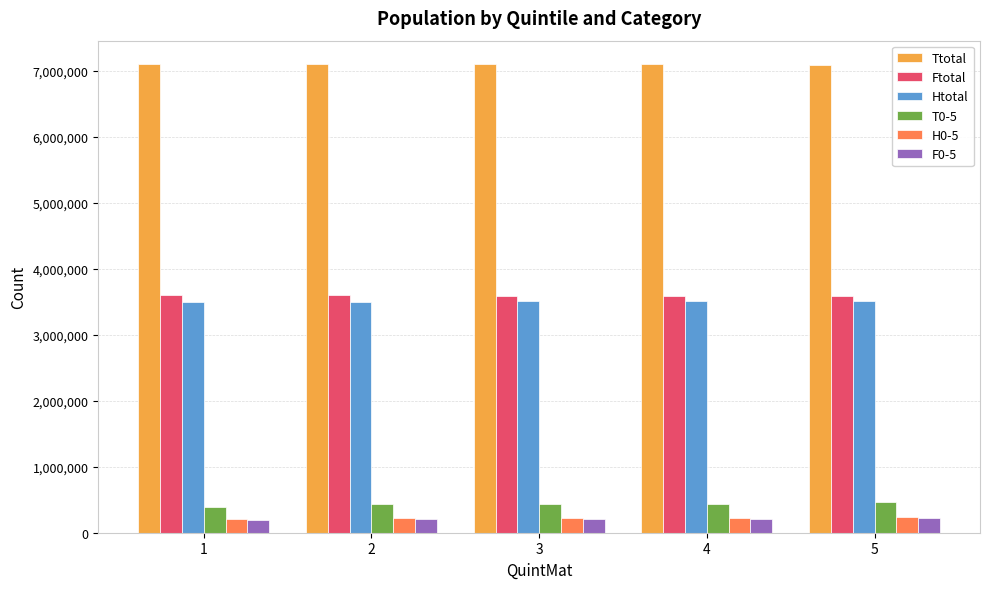

The value of Ttotal at 2 is 3453642. True or false?

False